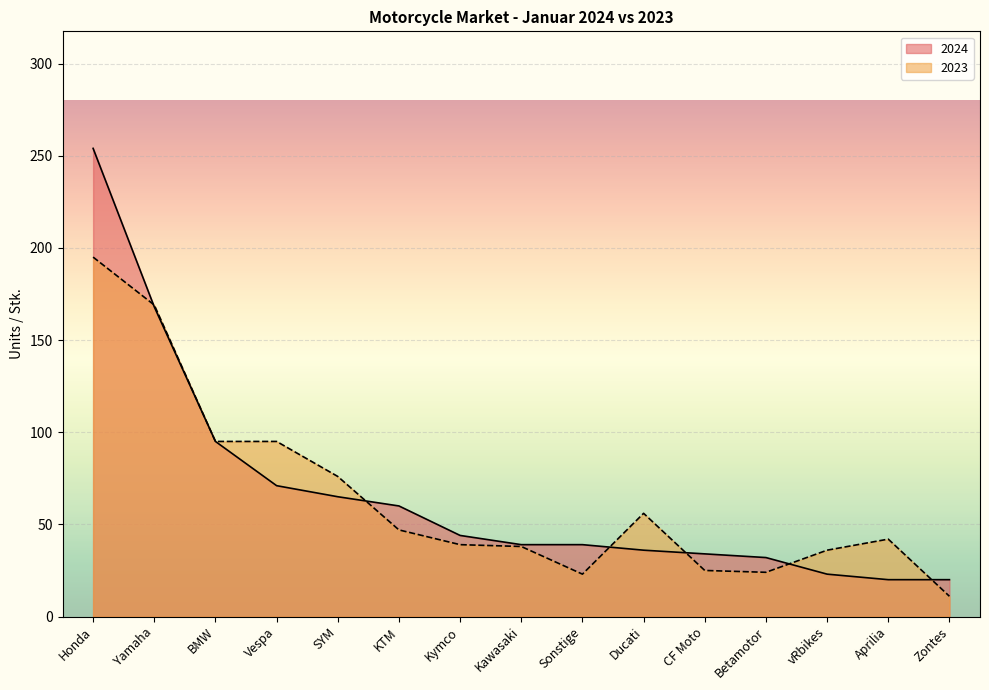

What are all the series names shown in the legend?

2024, 2023